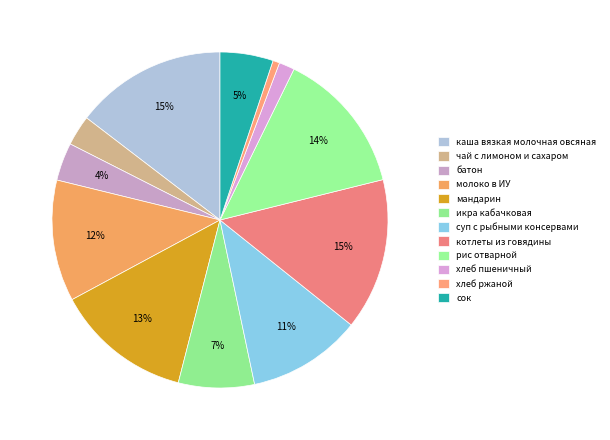

Count the number of slices in the pie.

12